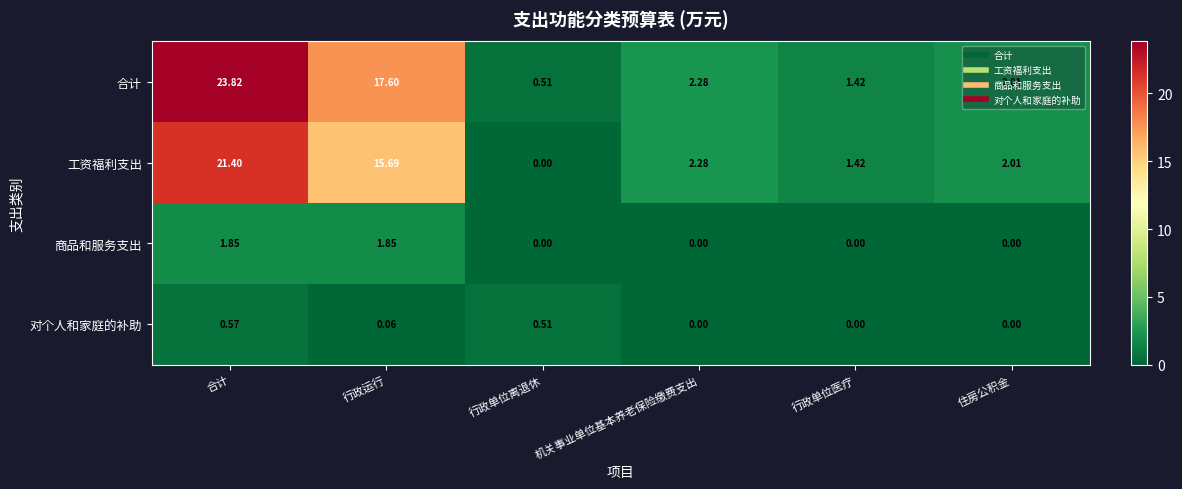

Where does the 合计 series first go above 2?

合计